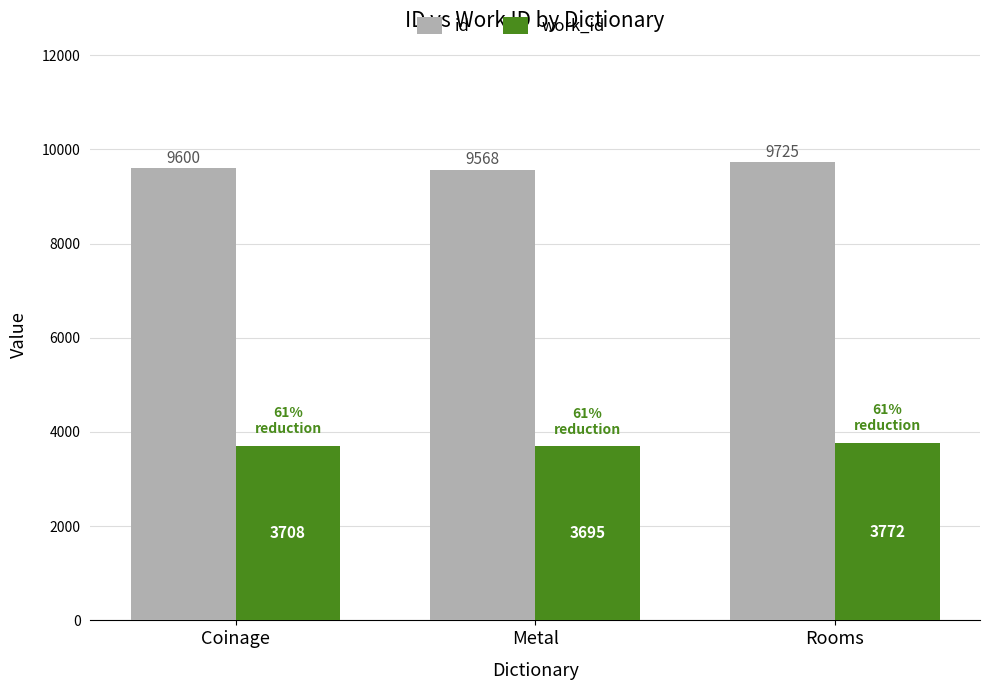

What is the total value across all series at Coinage?

13308